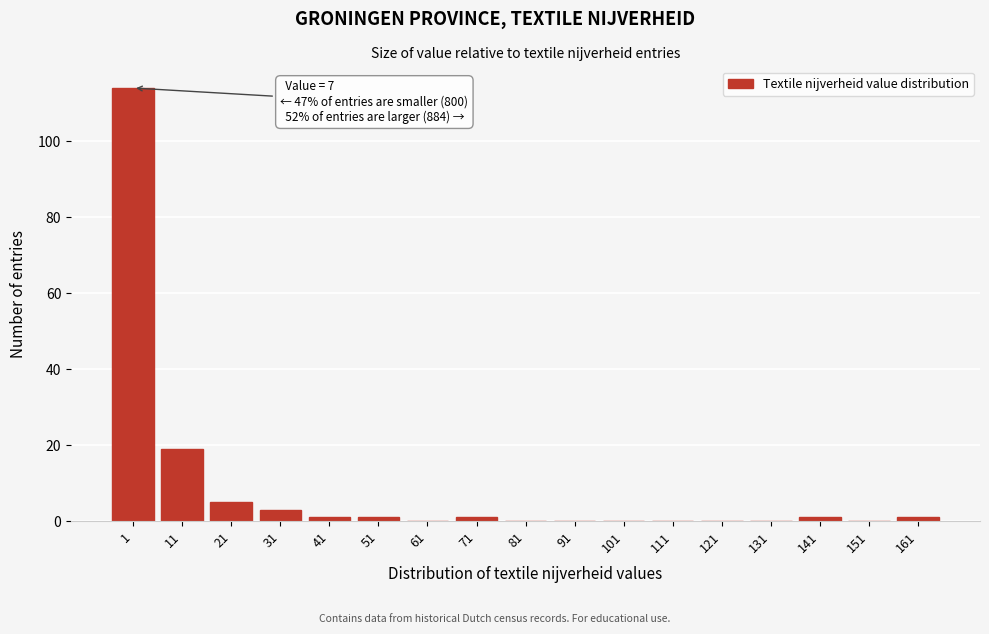

Reading right to left, what are all the values shown in this chart?

161=1	151=0	141=1	131=0	121=0	111=0	101=0	91=0	81=0	71=1	61=0	51=1	41=1	31=3	21=5	11=19	1=114